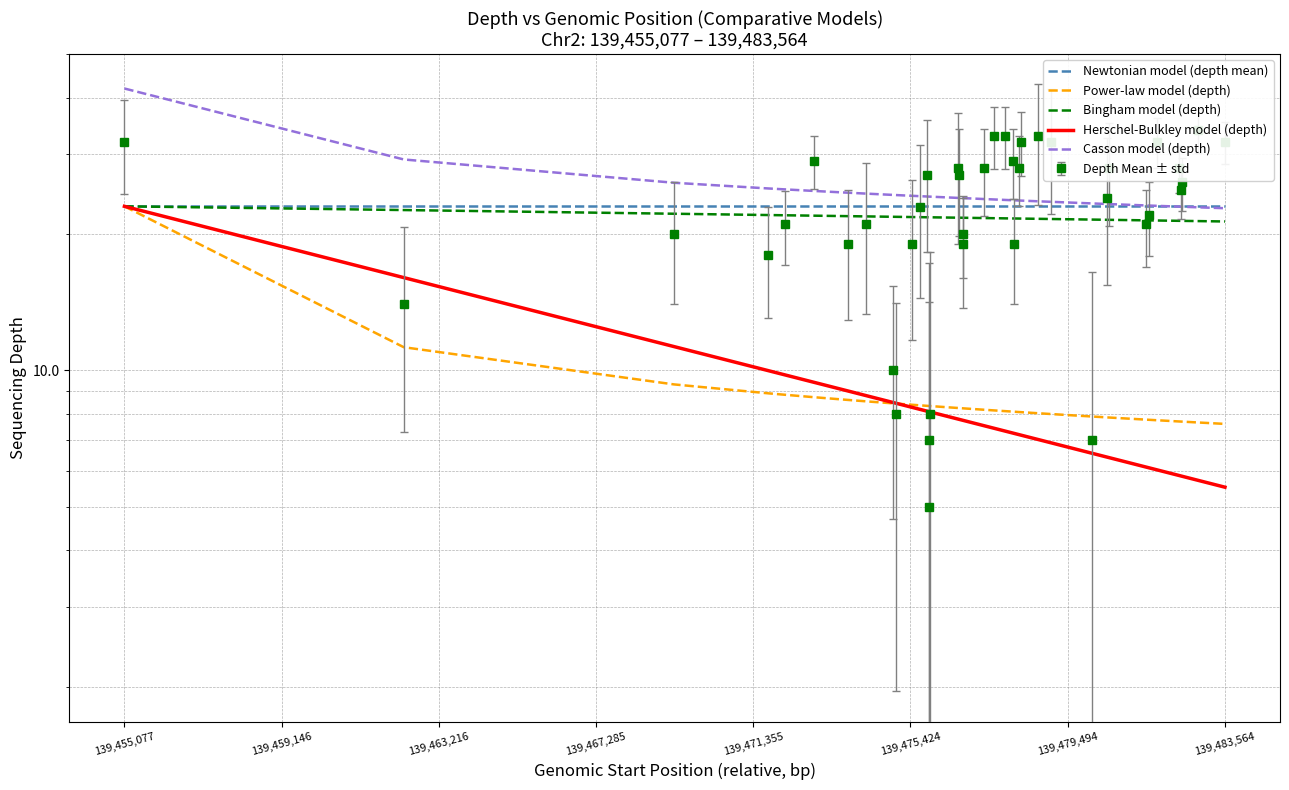

What is the highest value of the Casson model (depth) series?

41.9